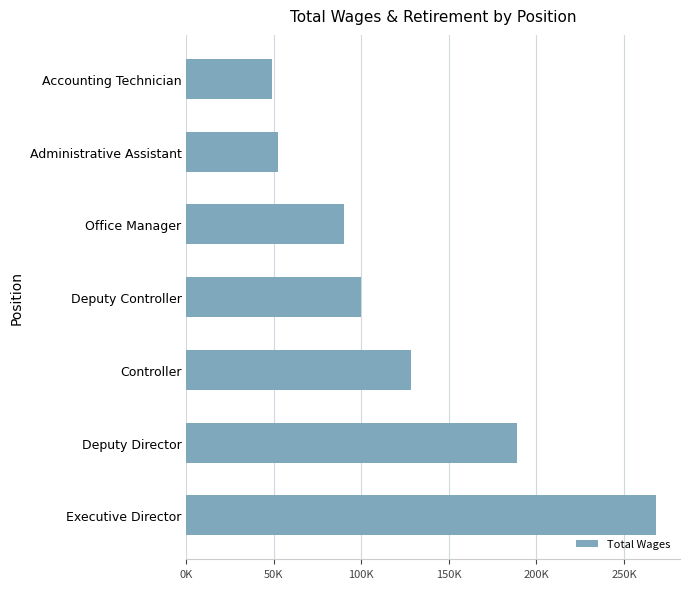

Does the chart contain any negative values?

No